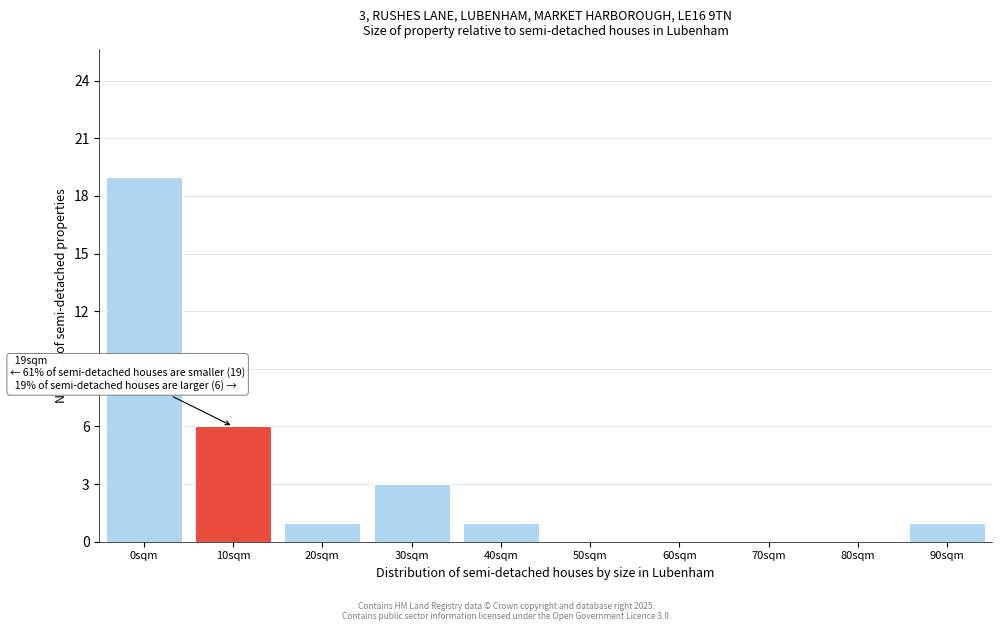

Reading right to left, list all the values displayed in this chart.

90sqm=1	80sqm=0	70sqm=0	60sqm=0	50sqm=0	40sqm=1	30sqm=3	20sqm=1	10sqm=6	0sqm=19